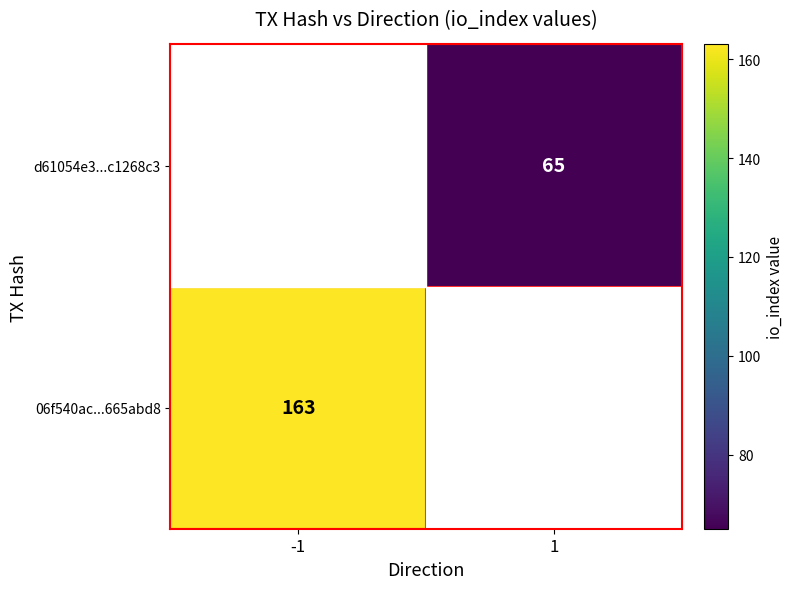

Is it true that 06f540ac...665abd8 equals 221 at -1?

False